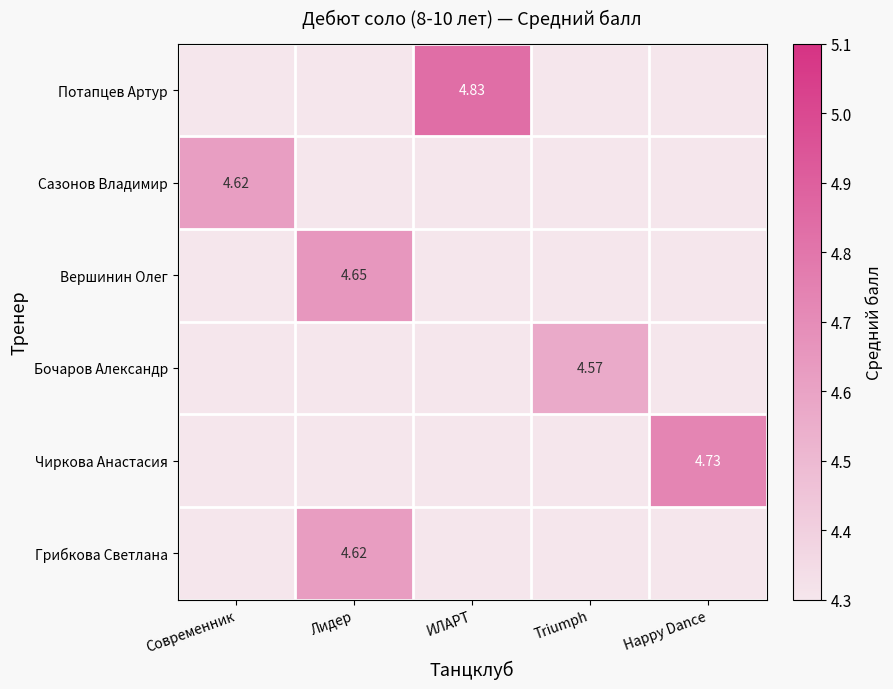

Which category has the highest value across all series?

ИЛАРТ